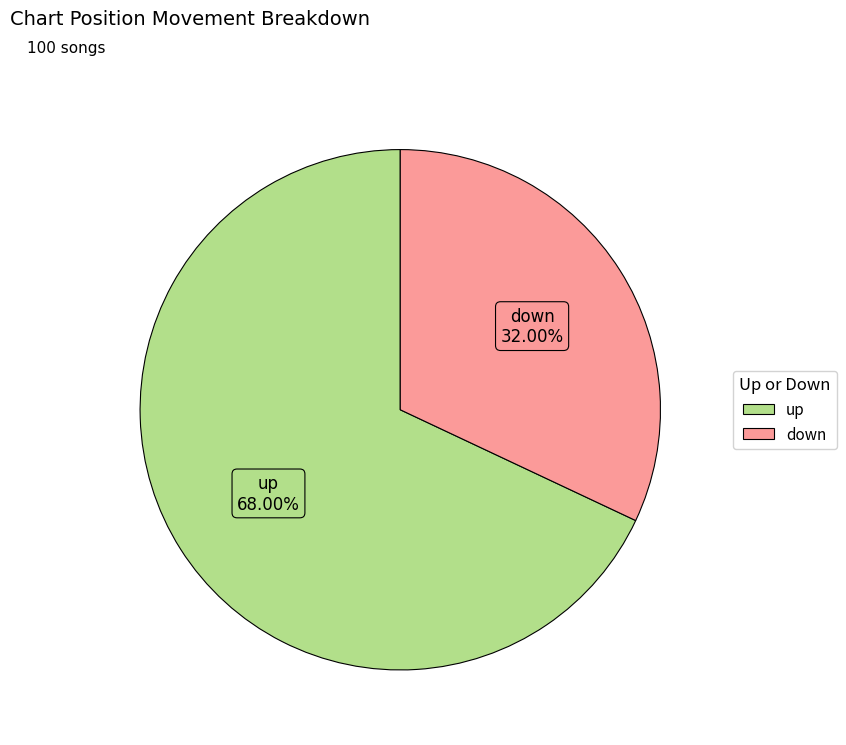

How many segments does this pie chart have?

2